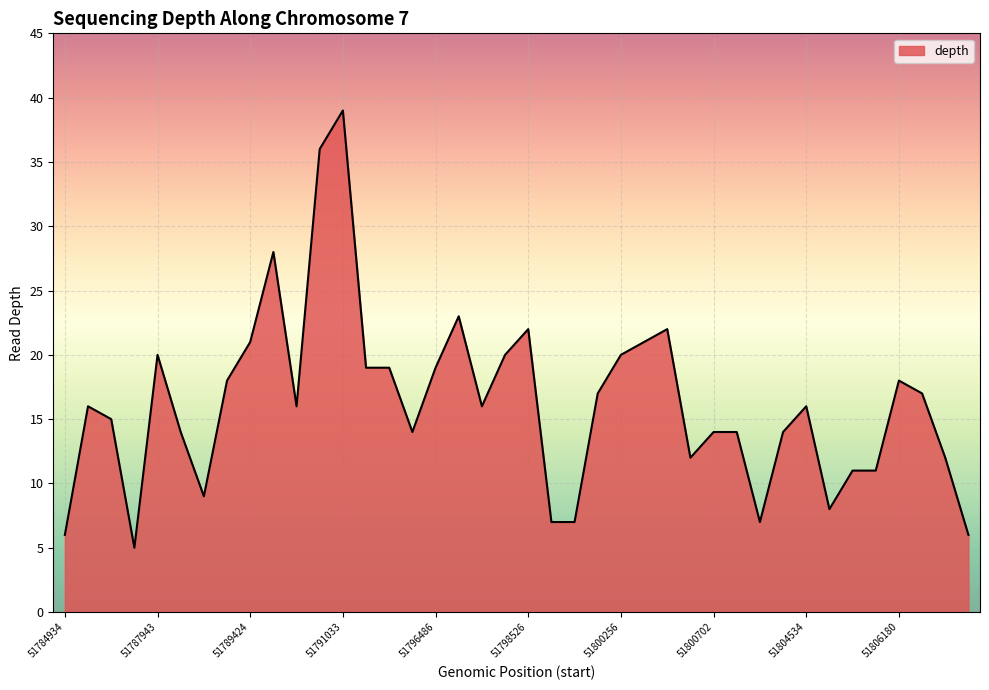

What is the maximum value shown in the chart?

39